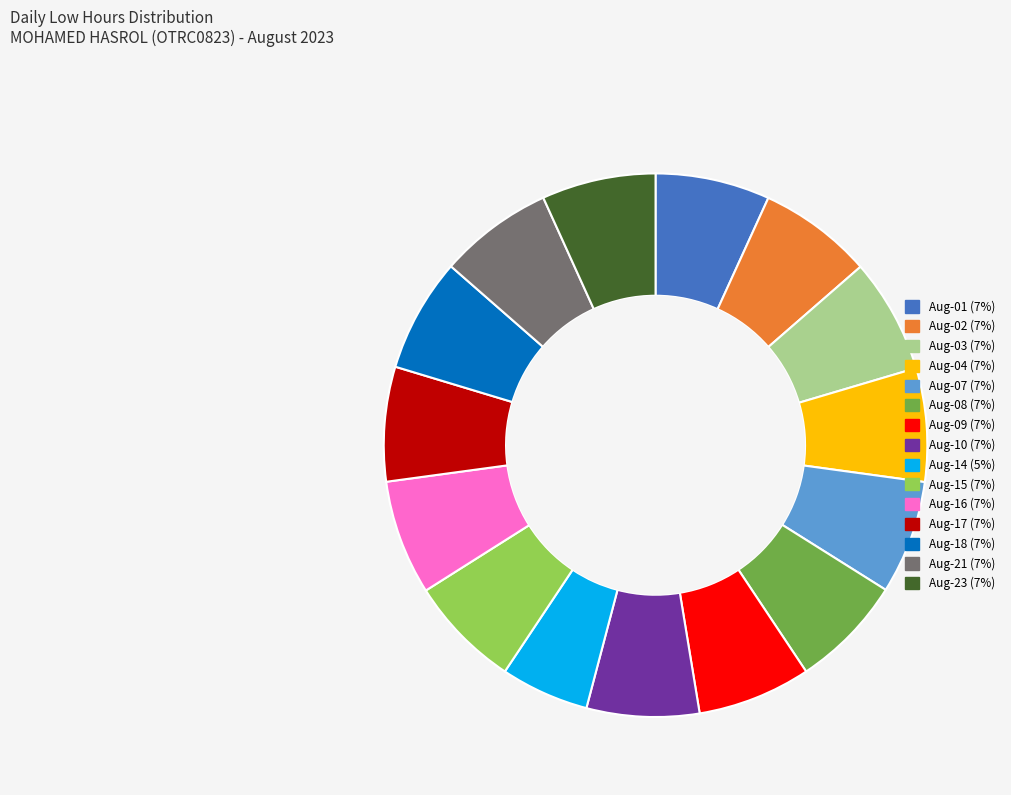

Which category has the smallest portion of the pie?

Aug-14